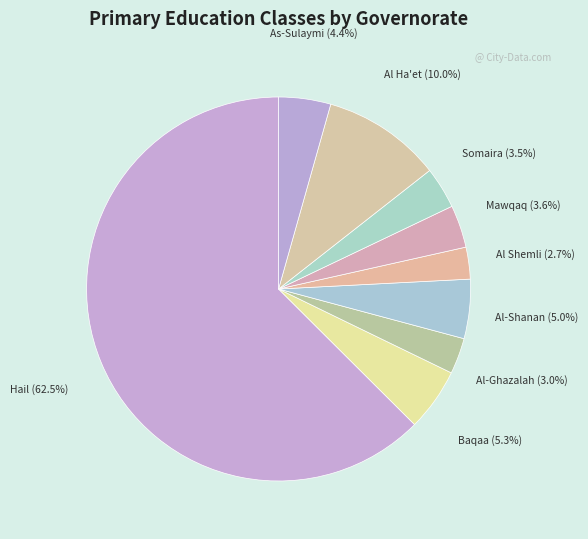

How many slices are in this pie chart?

9